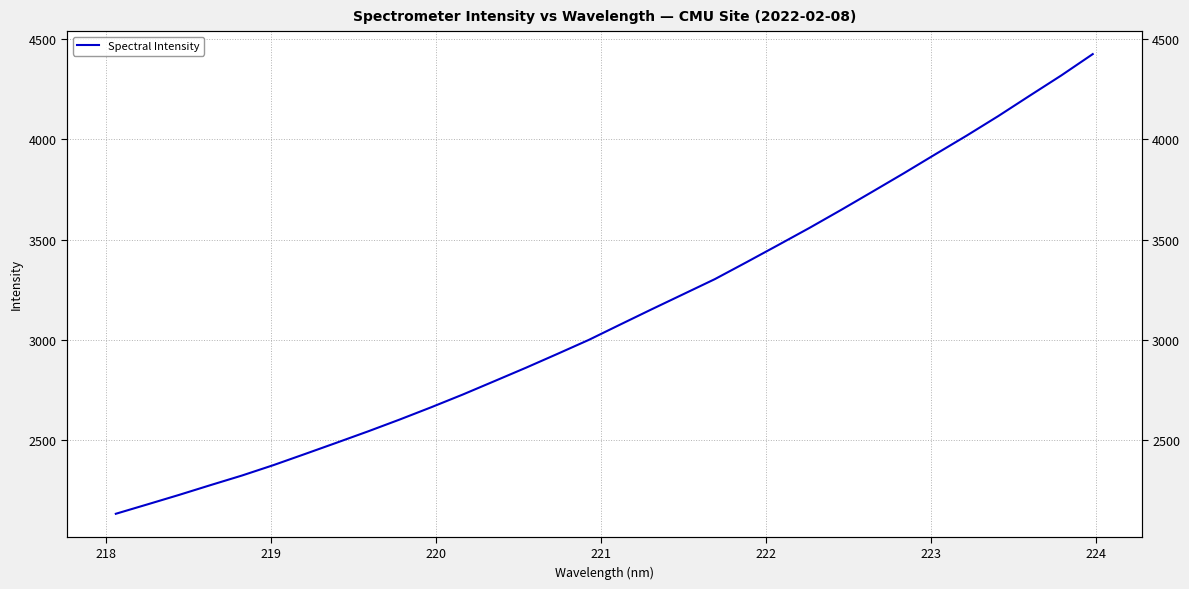

What is the greatest value displayed?

4423.2